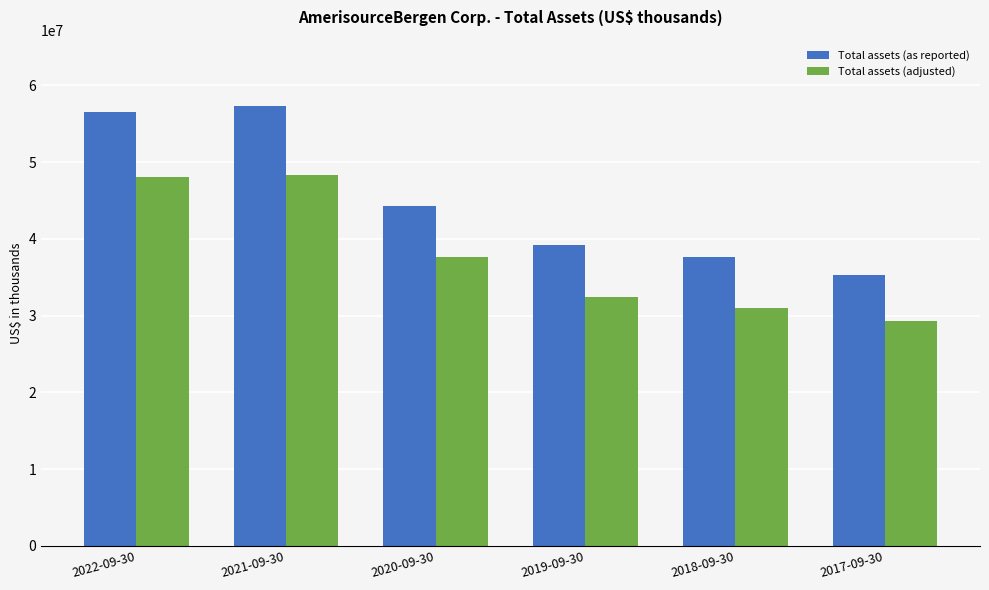

What are all the series names shown in the legend?

Total assets (as reported), Total assets (adjusted)